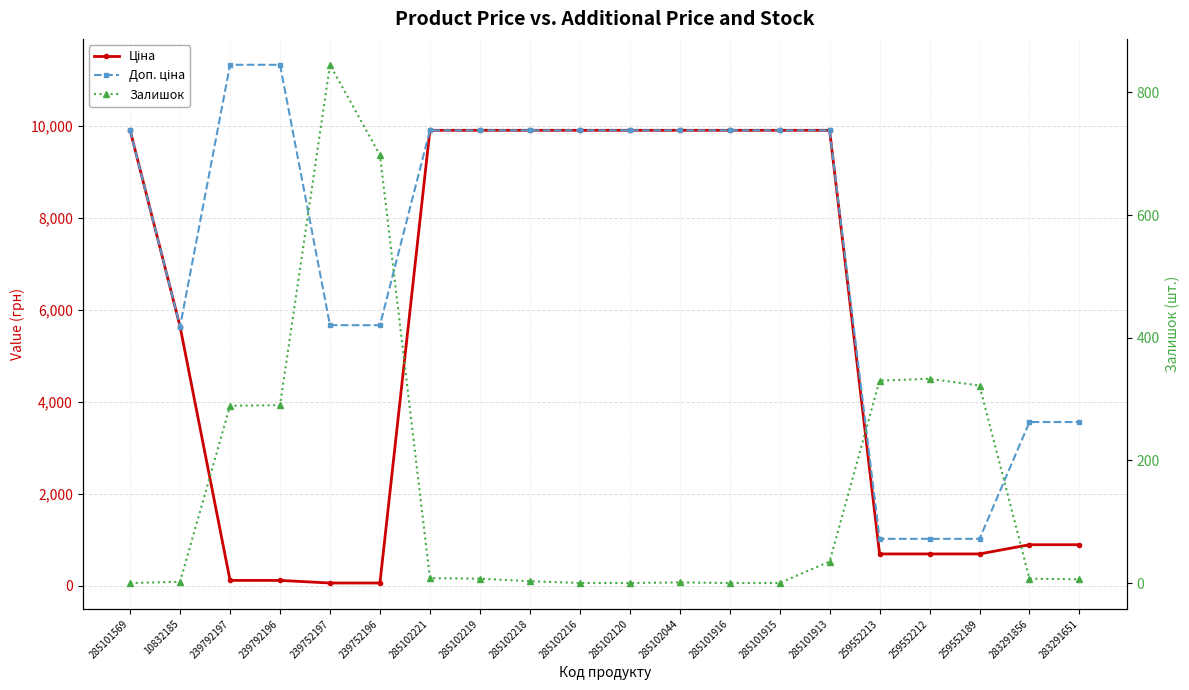

Reading right to left, transcribe all the data shown in this chart.

Ціна: 889.9	889.9	689.1	689.1	689.1	9908.5	9908.5	9908.5	9908.5	9908.5	9908.5	9908.5	9908.5	9908.5	56.7	56.7	113.3	113.3	5636.0	9908.5
Доп. ціна: 3559.7	3559.7	1017.8	1017.8	1017.8	9908.5	9908.5	9908.5	9908.5	9908.5	9908.5	9908.5	9908.5	9908.5	5667.0	5667.0	11334.0	11334.0	5636.0	9908.5
Залишок: 6.0	7.0	322.0	333.0	330.0	35.0	0.0	0.0	1.0	0.0	0.0	3.0	7.0	8.0	698.0	845.0	290.0	289.0	2.0	0.0